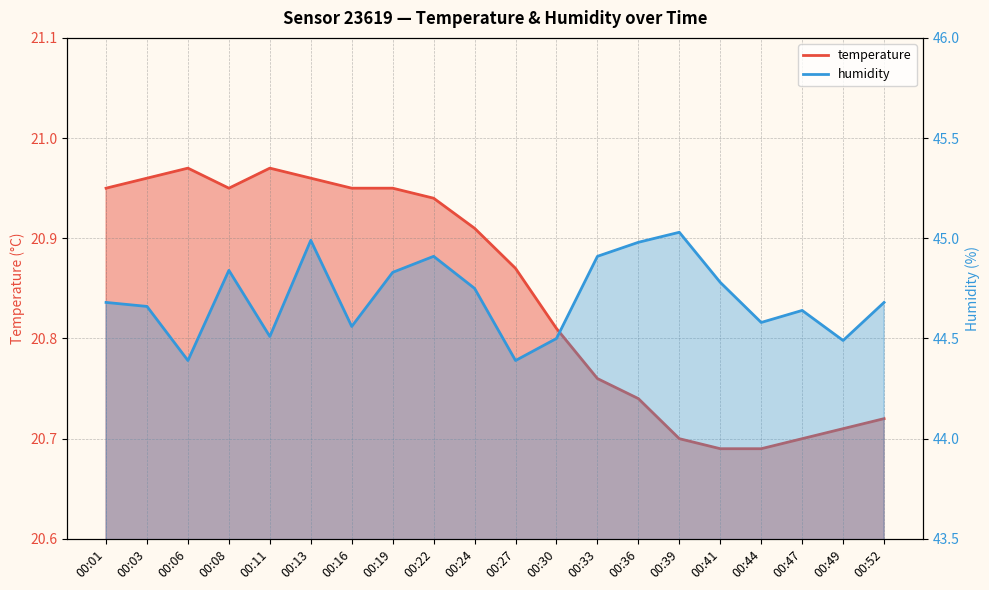

Which series has the largest total across all categories?

humidity